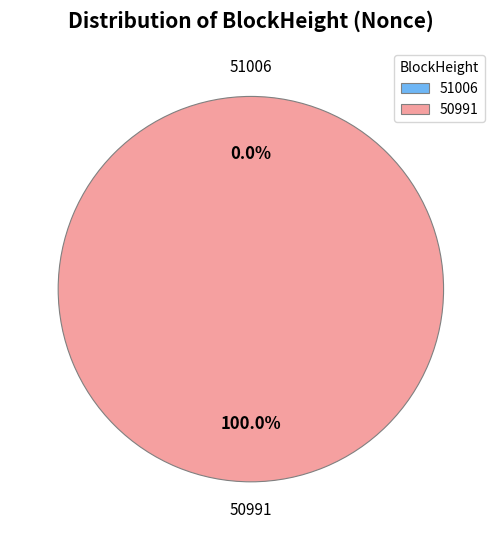

Which slice represents more than half of the pie?

50991